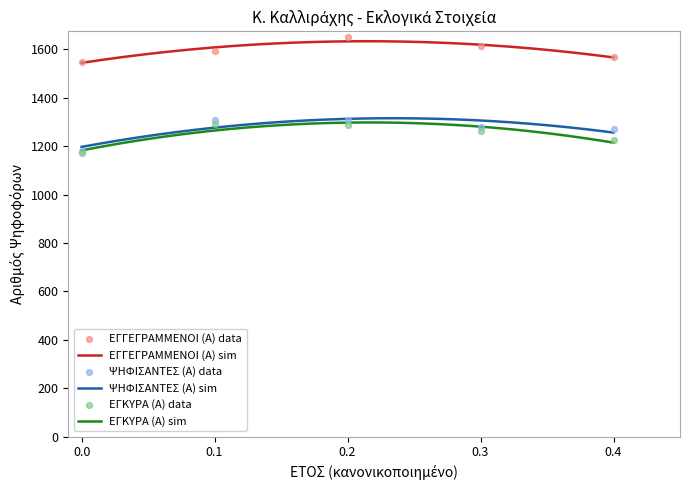

What is the lowest value of the ΕΓΚΥΡΑ (Α) sim series?

1182.4